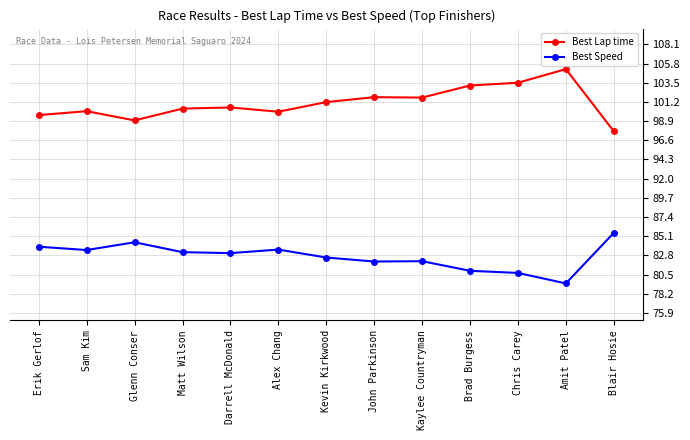

The Best Lap time series shows 148.0 at Blair Hosie. True or false?

False